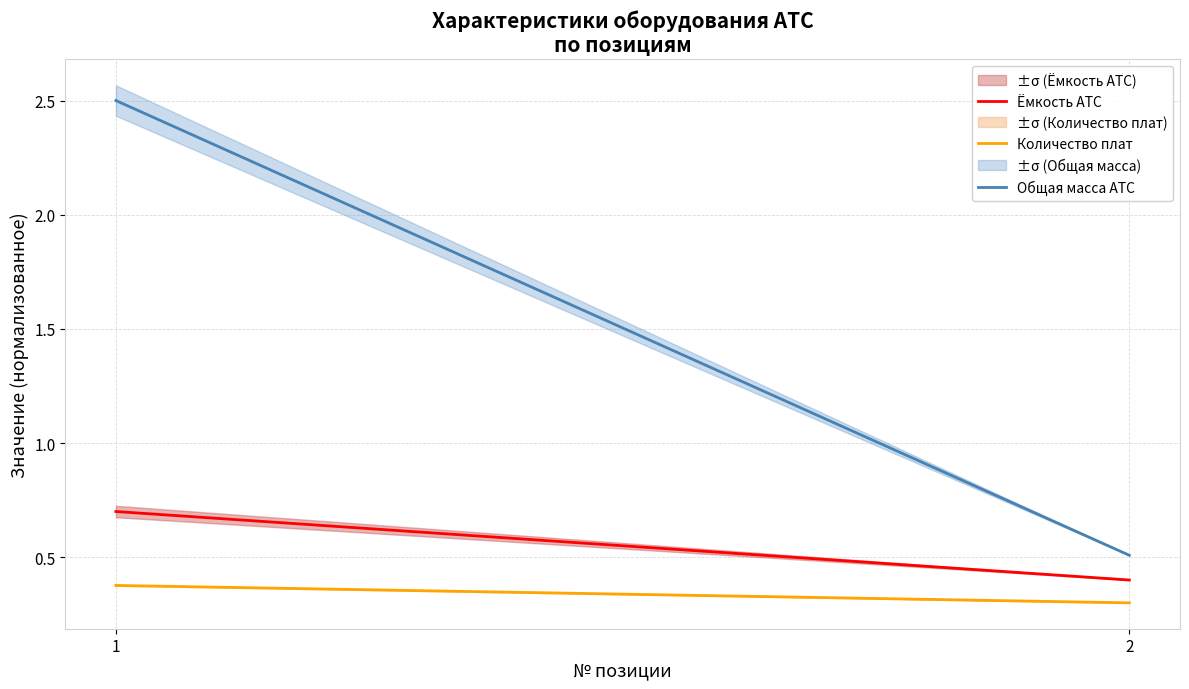

True or false: Общая масса АТС and Ёмкость АТС cross at least once.

False